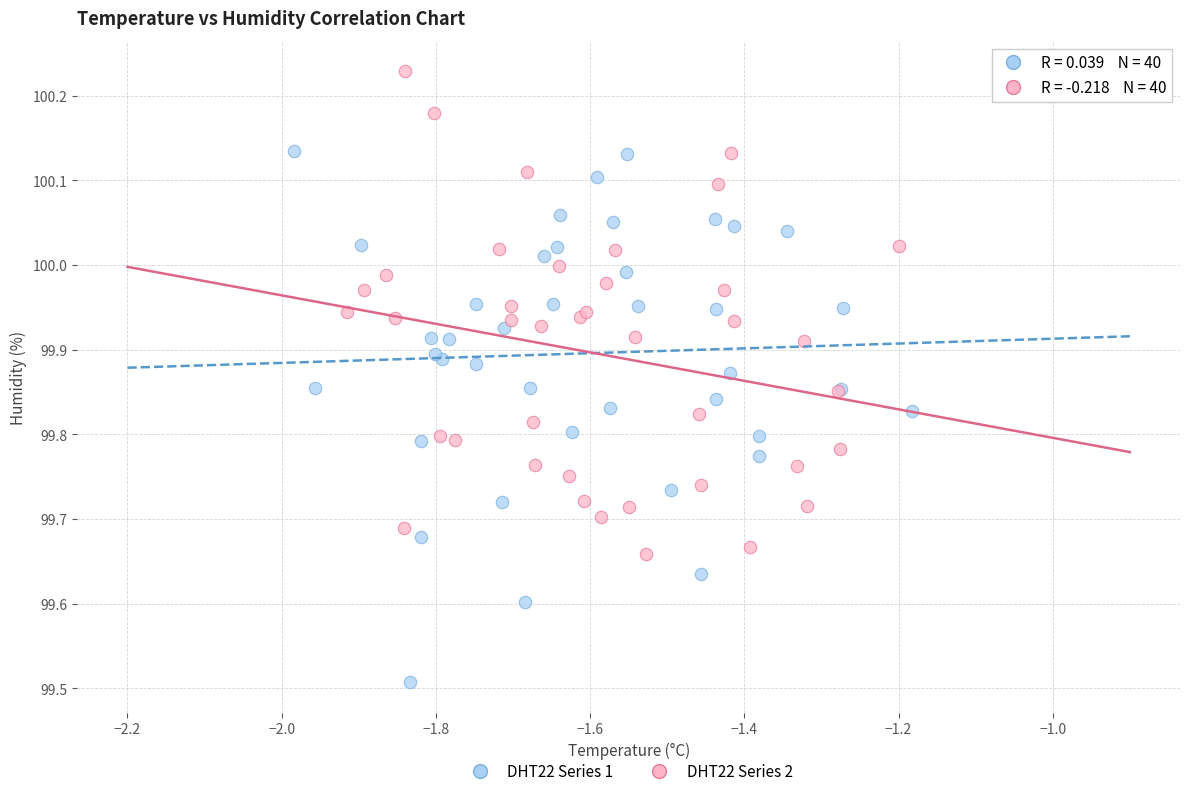

Which series has the largest Y range (max minus min)?

DHT22 Series 1